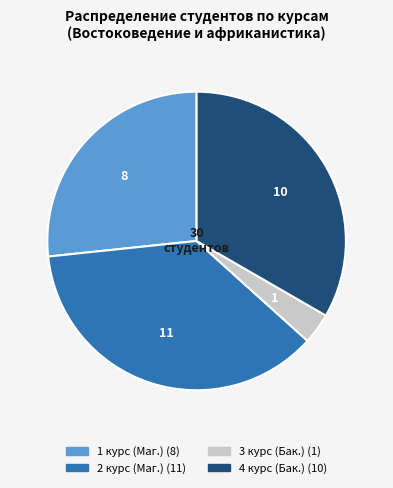

Is it true that 1 курс is 40% of the pie?

False